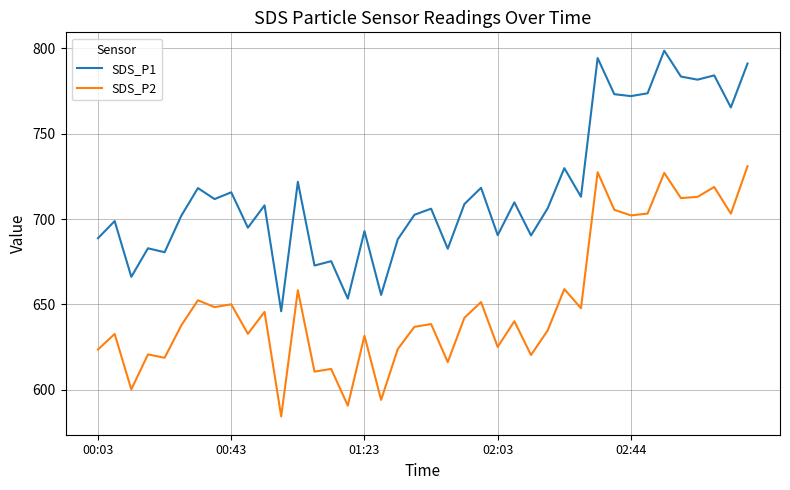

Which series has the largest total across all categories?

SDS_P1